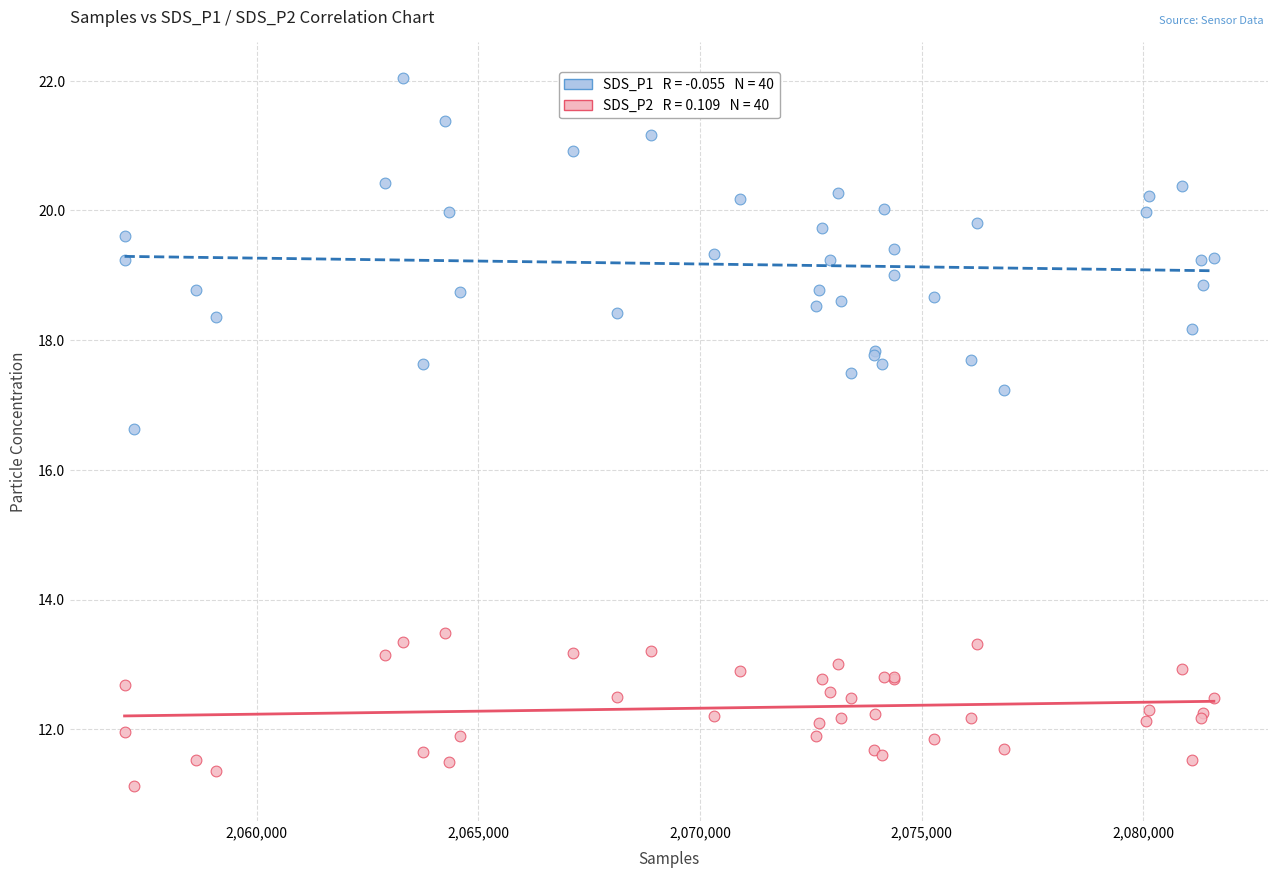

Across all series, what Y value is closest to 16?

16.6